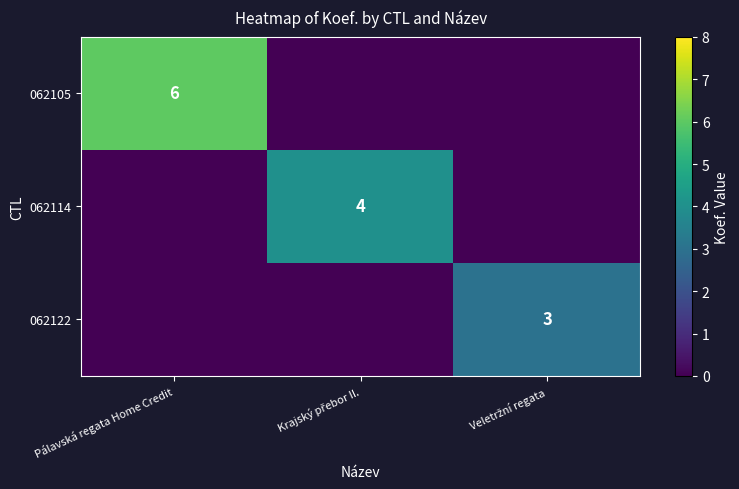

Which series has the largest total across all categories?

062105